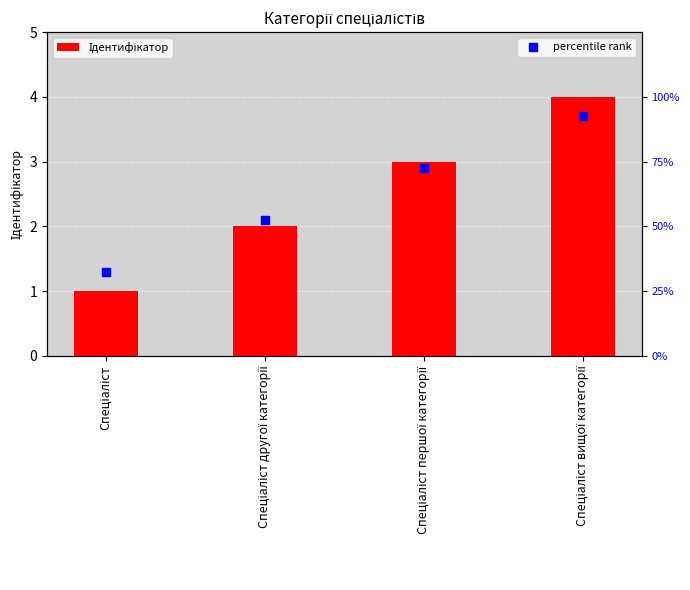

What are all the series names shown in the legend?

Ідентифікатор, percentile rank